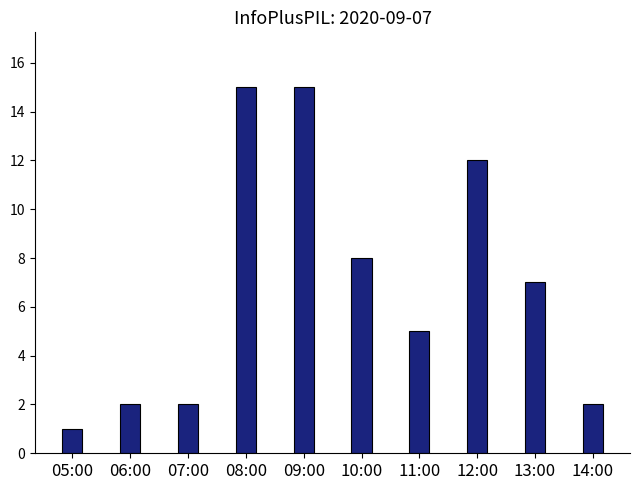

Reading left to right, extract all data points from this chart.

1	2	2	15	15	8	5	12	7	2